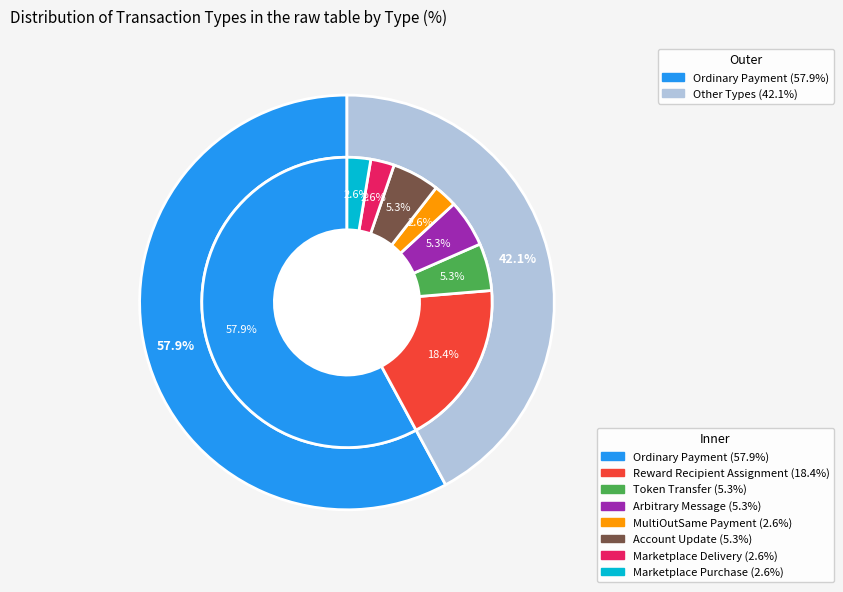

Count the number of slices in the pie.

8